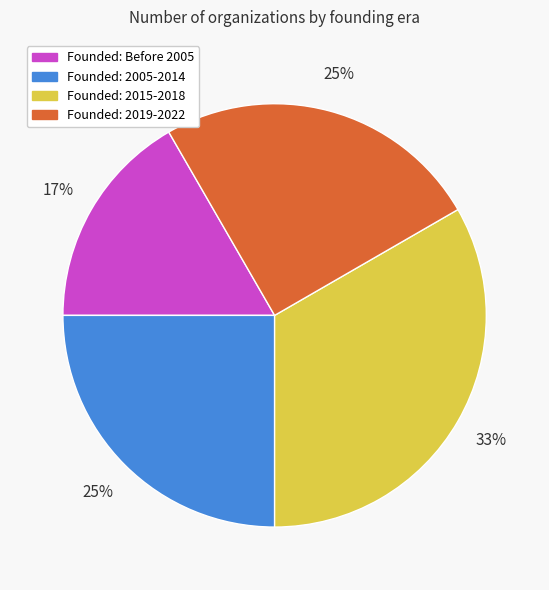

To the nearest percent, what is the average slice percentage?

25%